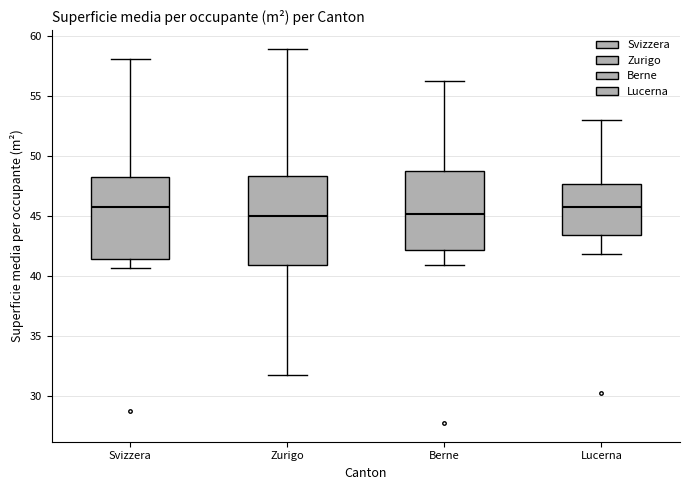

Where is the lower edge of the box for Berne on the y-axis? The values are not printed on the chart, so give them approximately, as read against the axis.

42.0